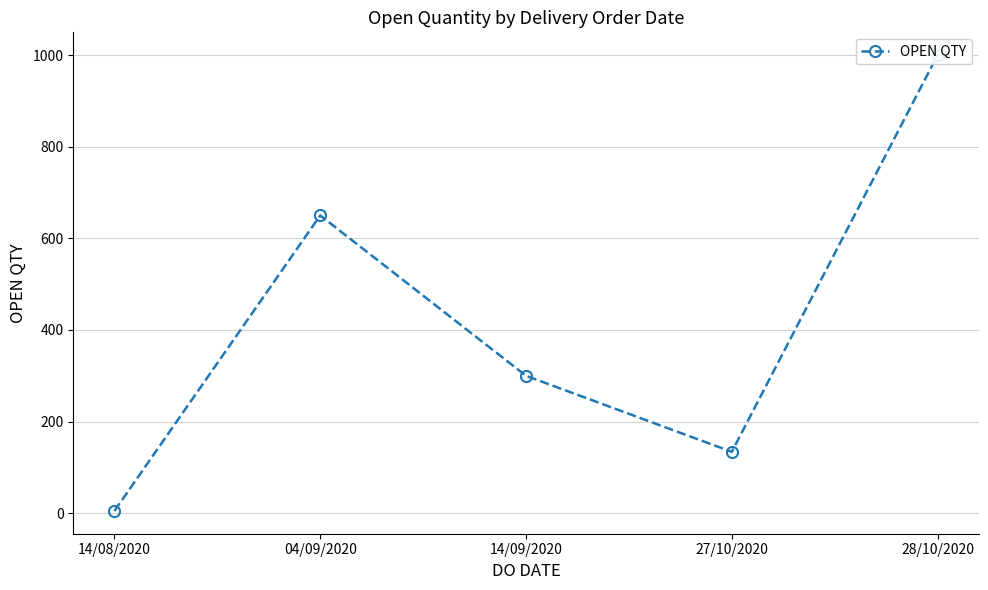

Reading left to right, list all the values displayed in this chart.

14/08/2020=5	04/09/2020=650	14/09/2020=300	27/10/2020=134	28/10/2020=1000